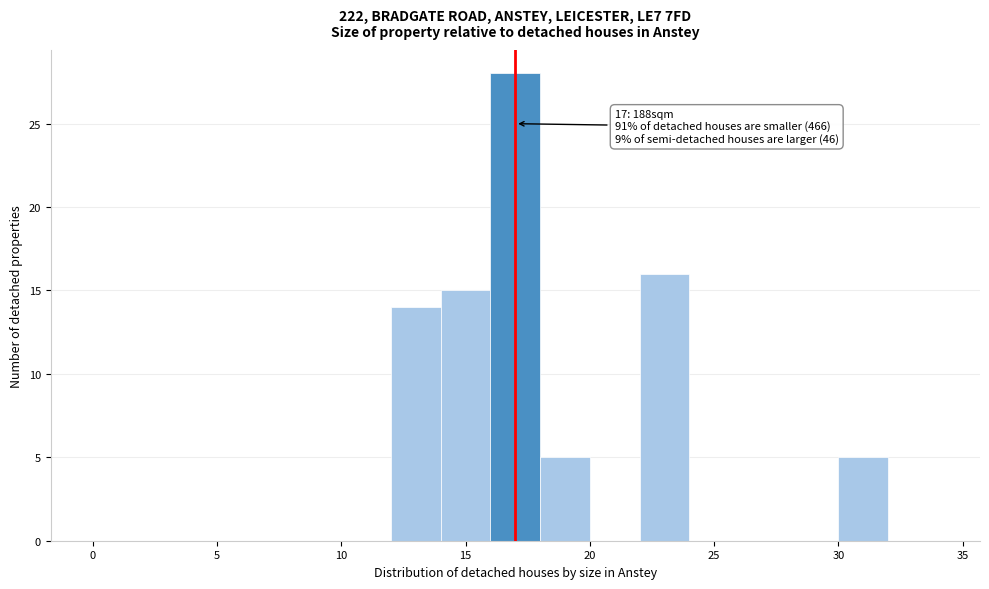

Which range on the x-axis has the tallest bar?

16 to 18